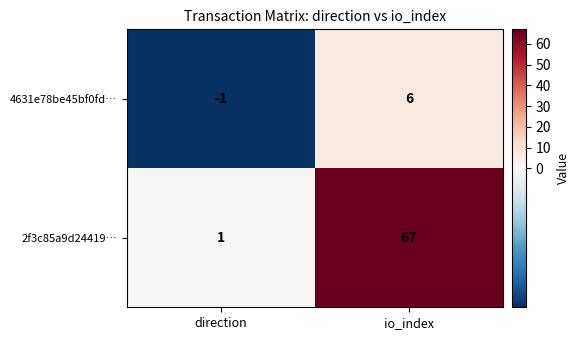

What is the maximum value shown in the chart?

67